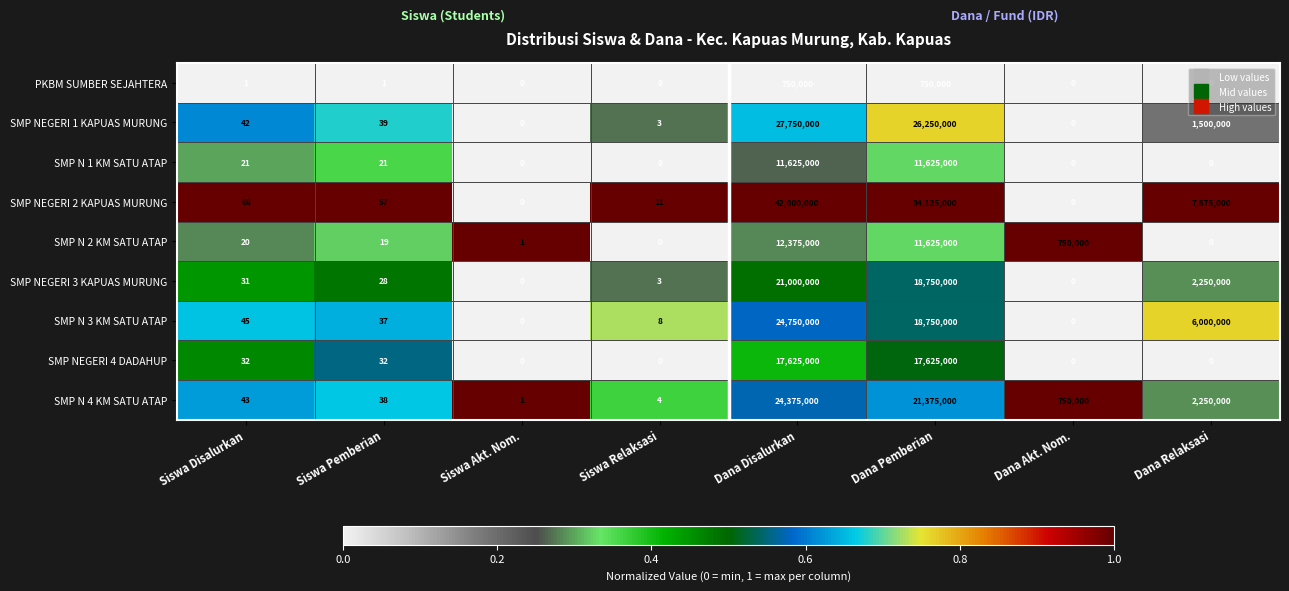

Which series has the largest total across all categories?

SMP NEGERI 2 KAPUAS MURUNG